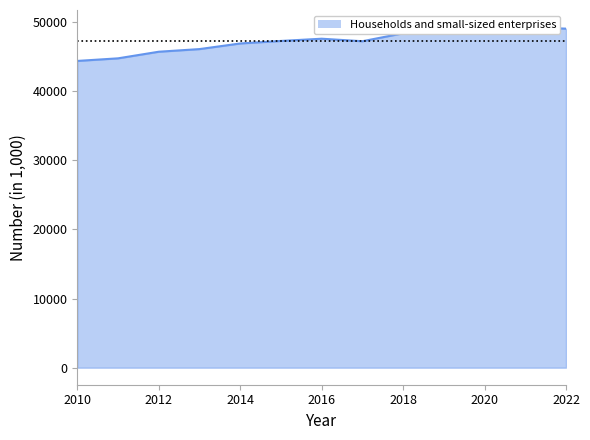

At which label is the value closest to 46844?

2014